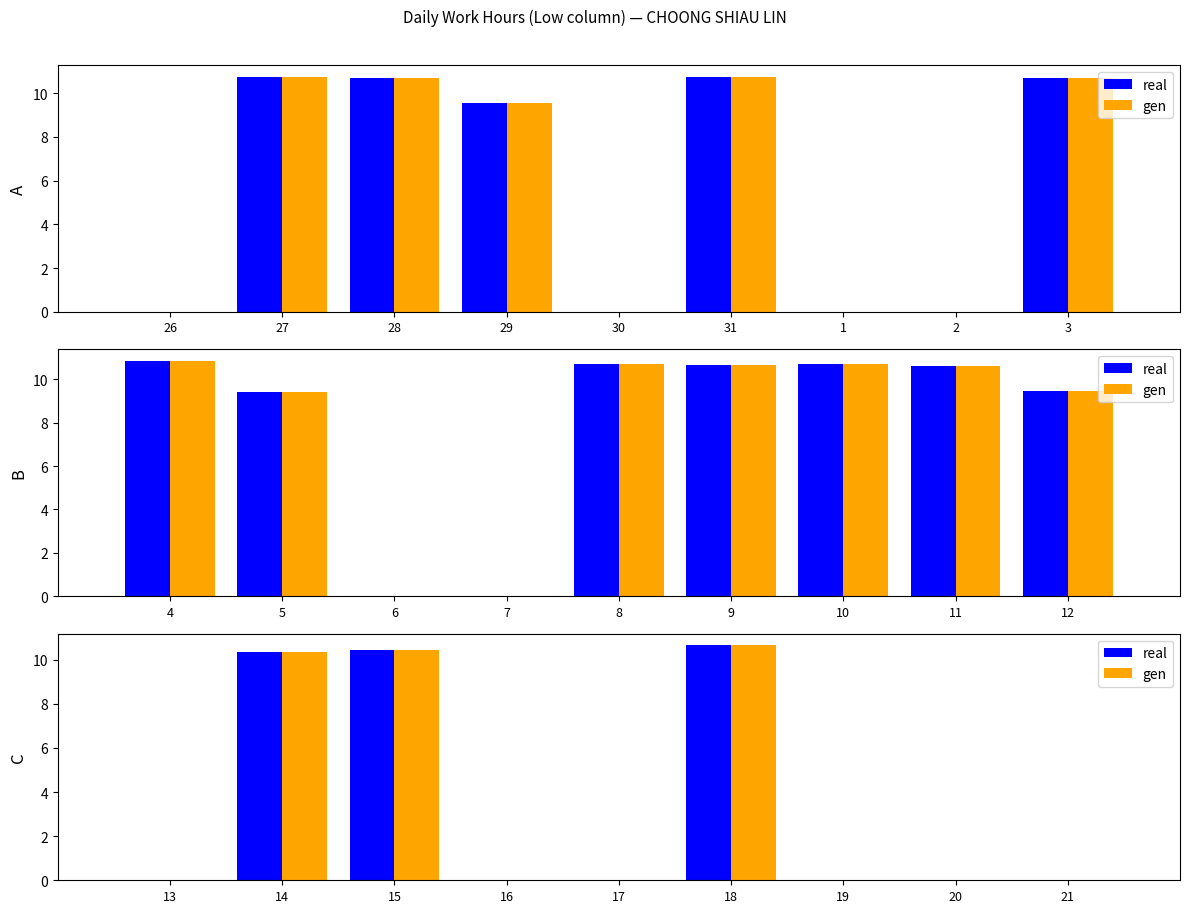

What value does the real series have at 18?

10.7